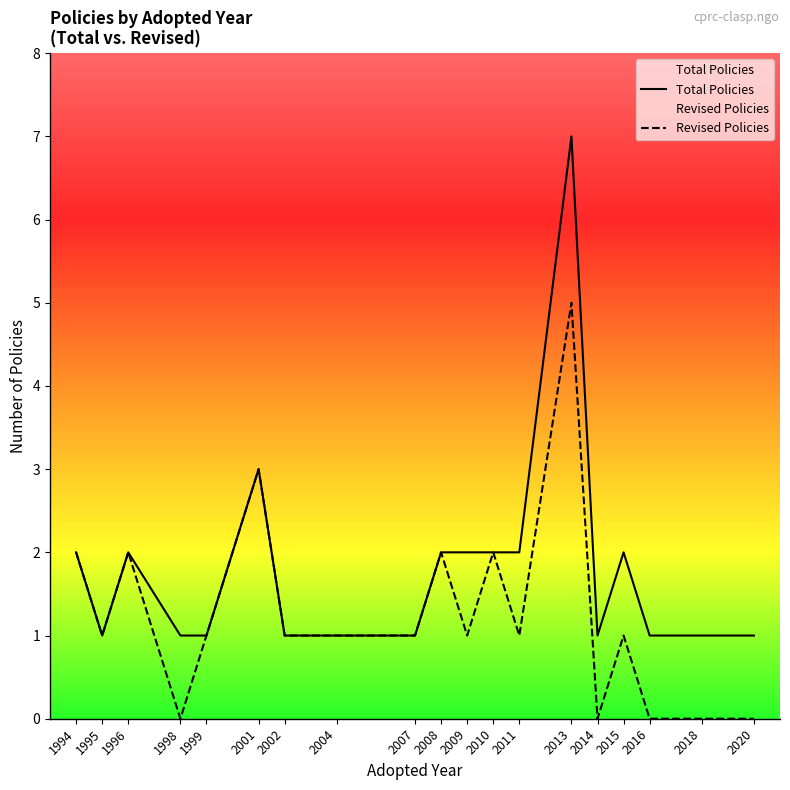

Which series has the widest spread of values?

Total Policies